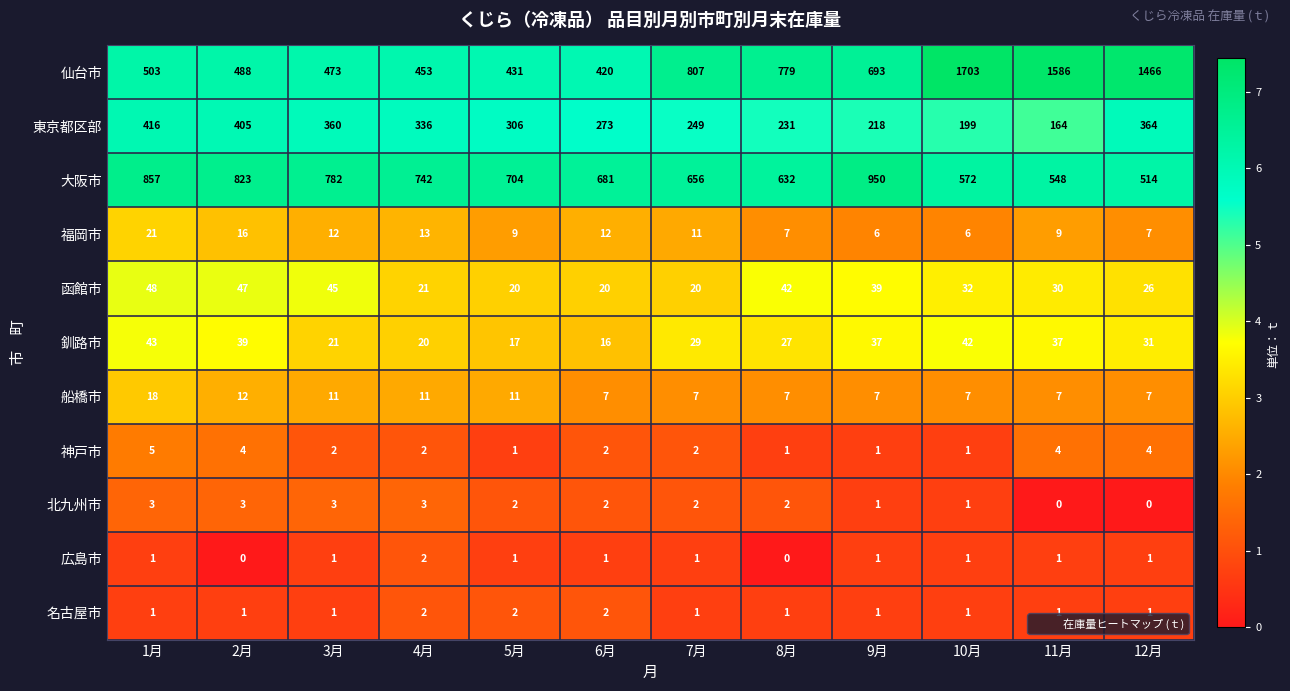

The 名古屋市 series shows 3 at 4月. True or false?

False